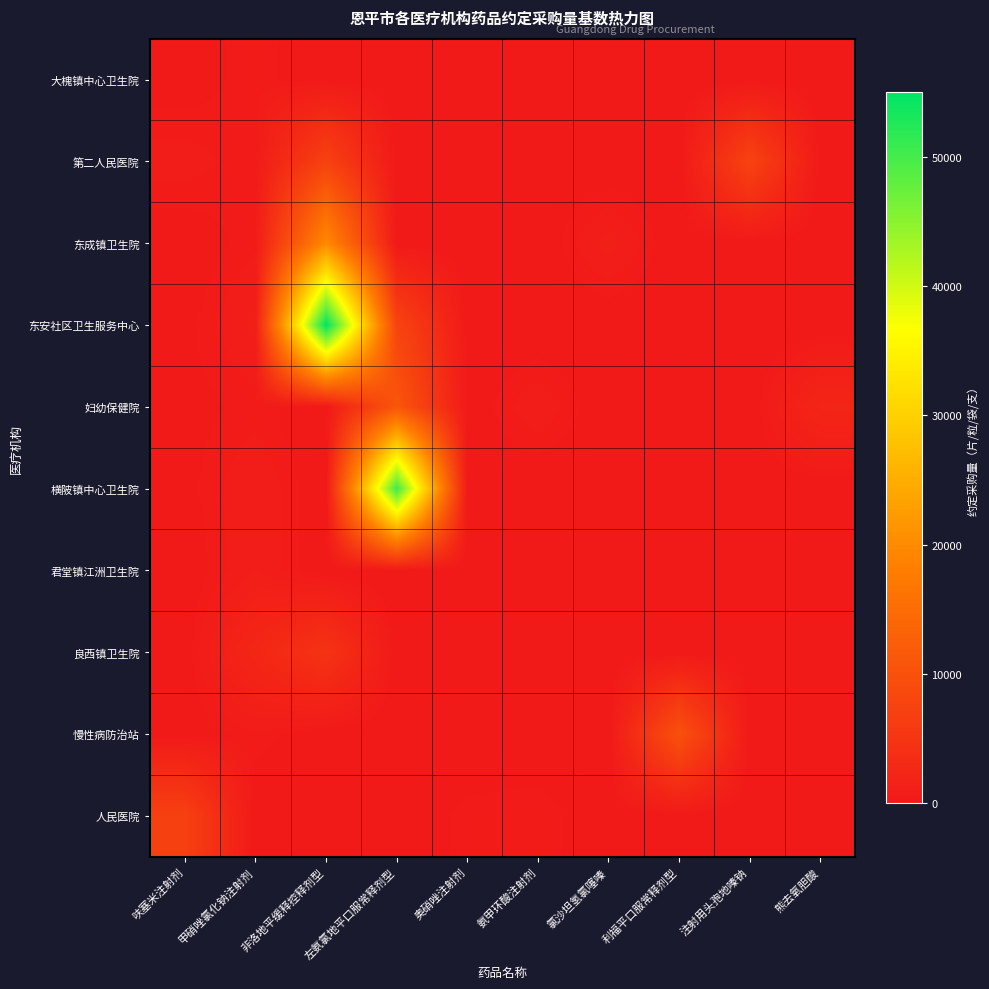

At how many categories does at least one series exceed 35361?

2